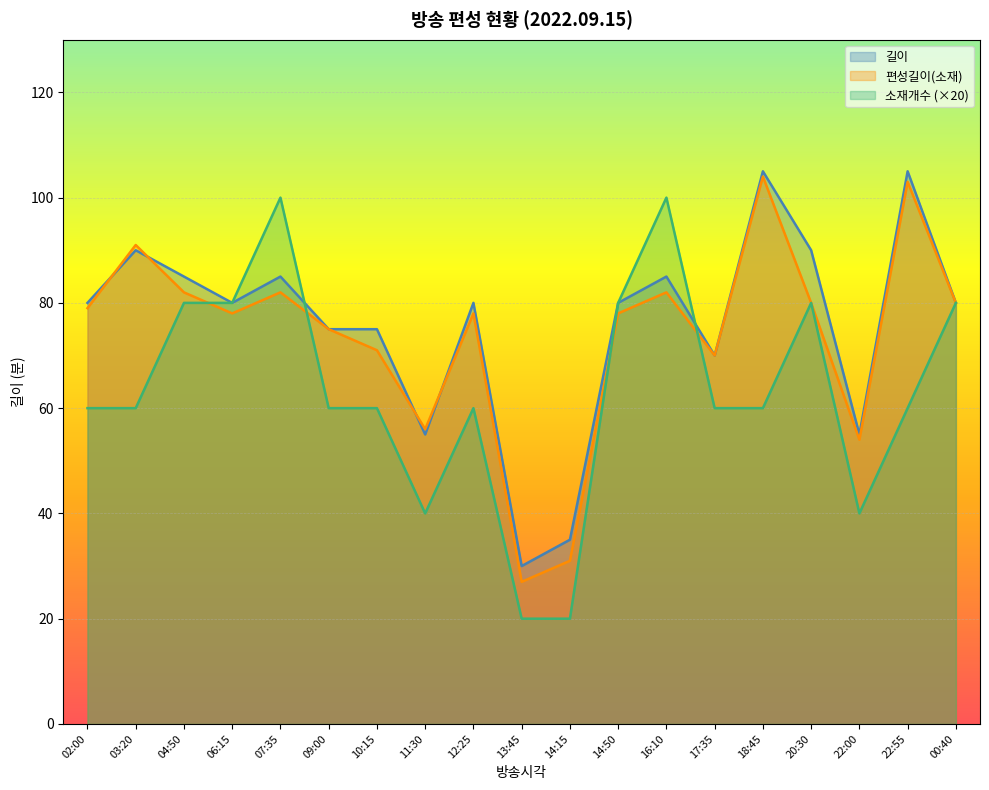

At which category is the sum across all series the highest?

18:45